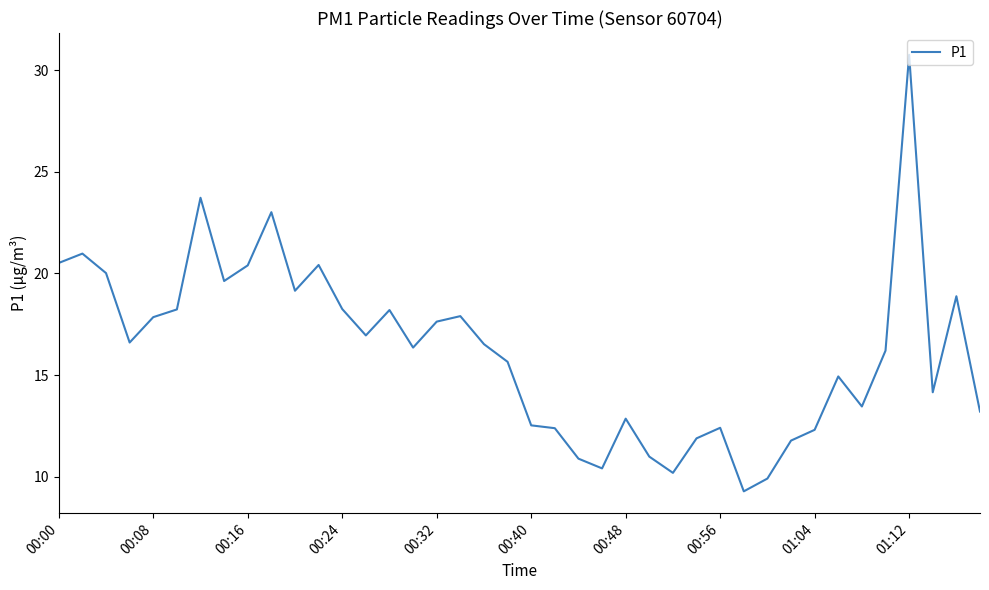

What is the smallest value displayed?

9.3